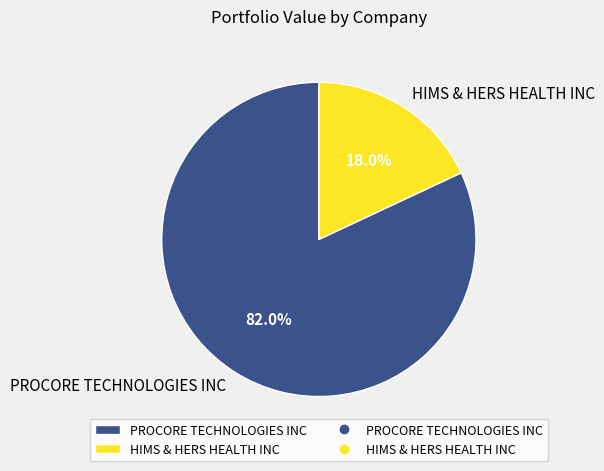

Do PROCORE TECHNOLOGIES INC and HIMS & HERS HEALTH INC together represent more than half of the pie?

Yes